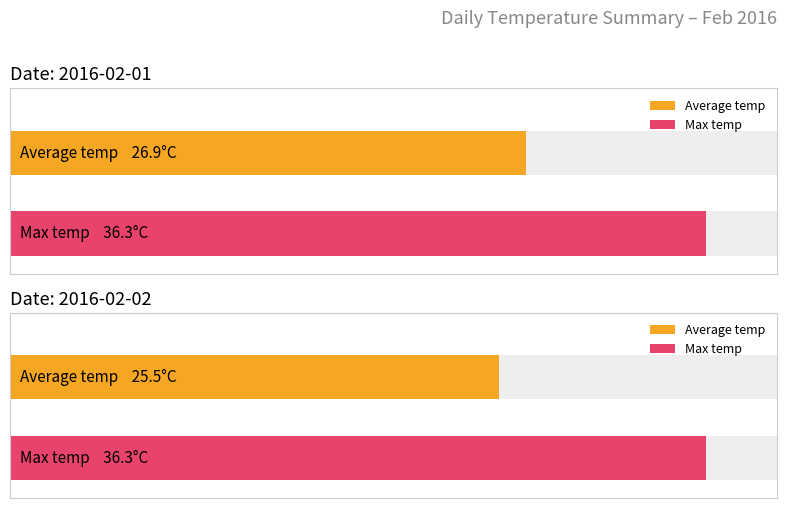

What is the greatest value displayed?

36.3